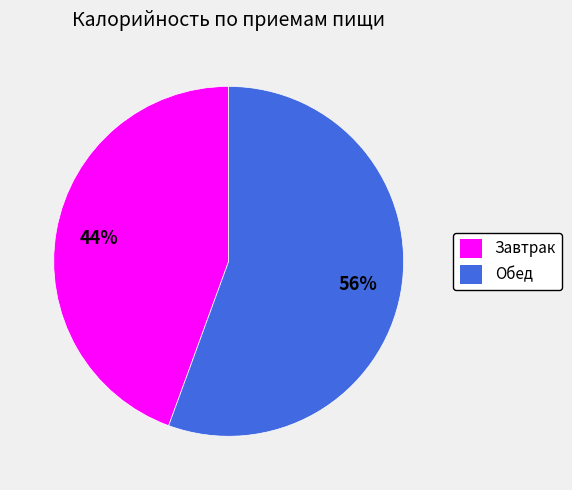

Rank the categories by value from highest to lowest.

Обед, Завтрак